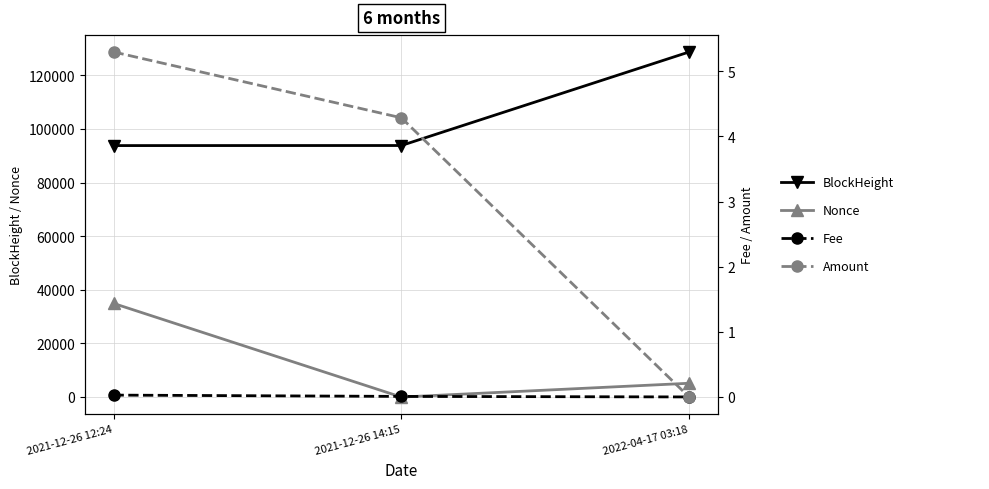

Is it true that Fee equals 0.0 at 2021-12-26 12:24?

True